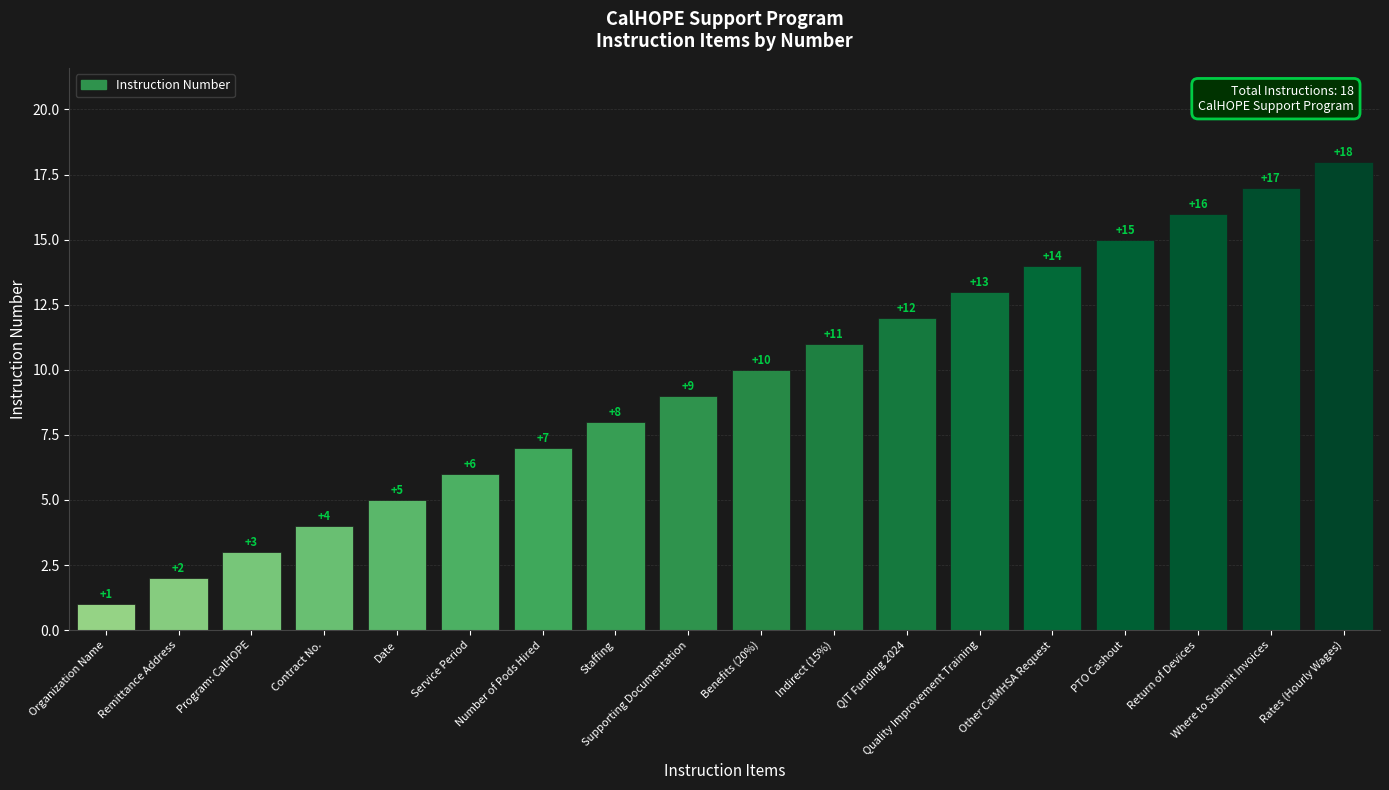

What is the change in value from Service Period to Other CalMHSA Request?

+8